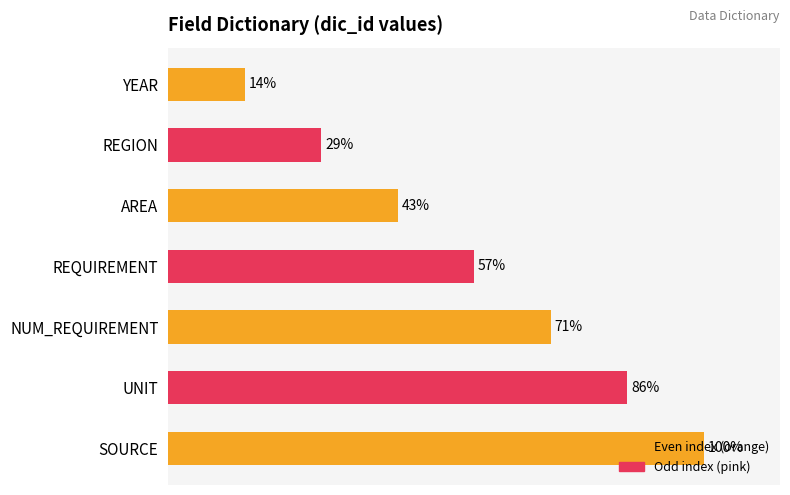

Does the chart contain any negative values?

No